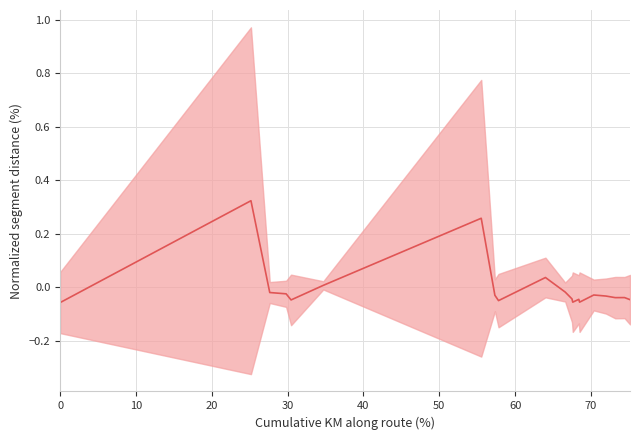

The chart shows a value of 0.0 at 64.0. True or false?

False